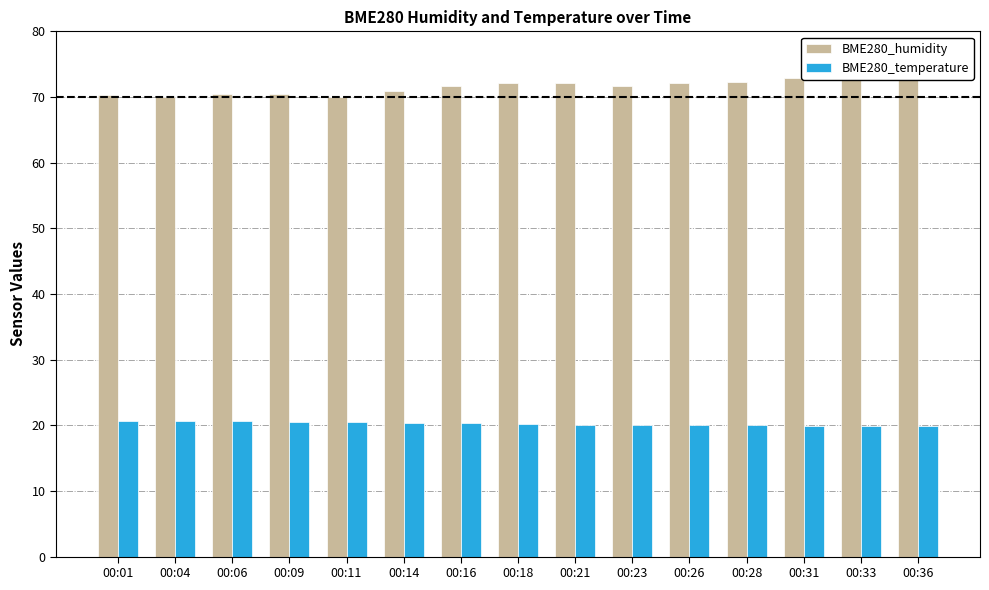

Does the chart contain stacked bars?

No